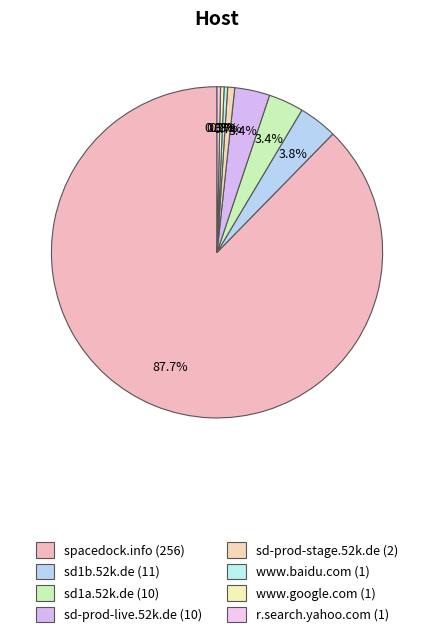

Is the sum of spacedock.info and www.baidu.com greater than half?

Yes